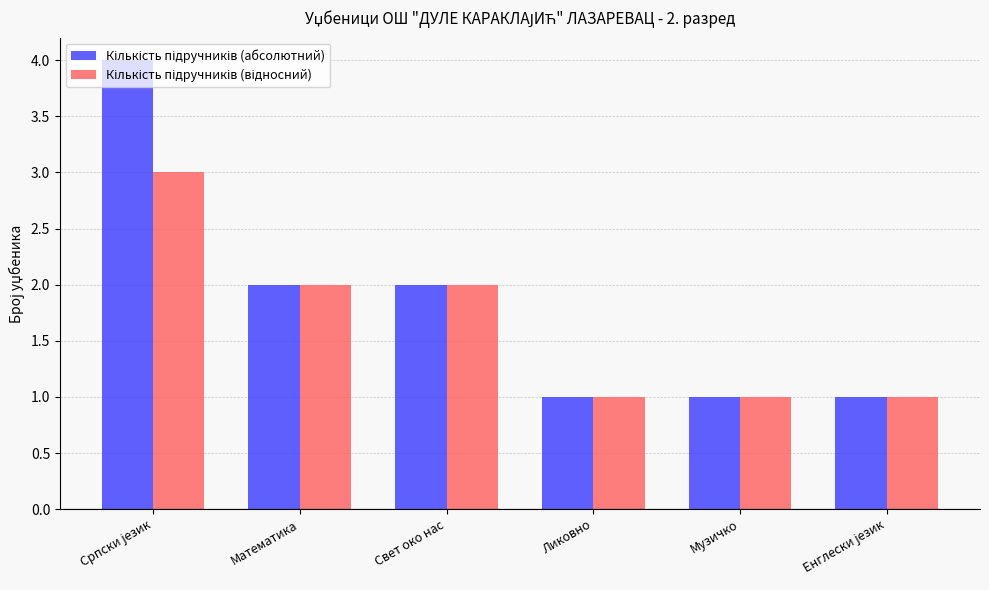

What is the greatest value displayed?

4